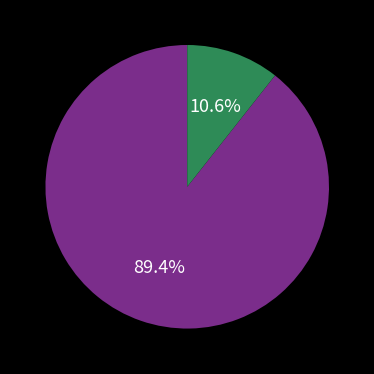

Is there any slice that represents more than half of the pie?

Yes